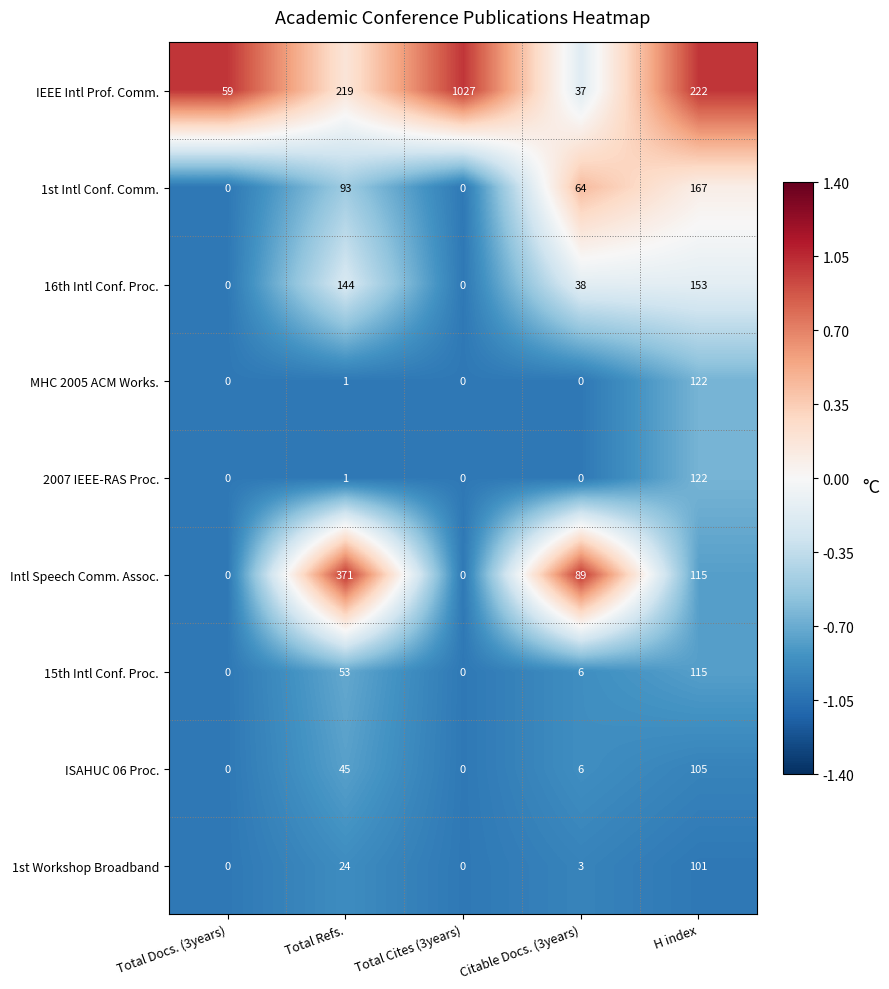

What is the sum of the 1st Workshop Broadband values at Total Docs. (3years) and H index?

101